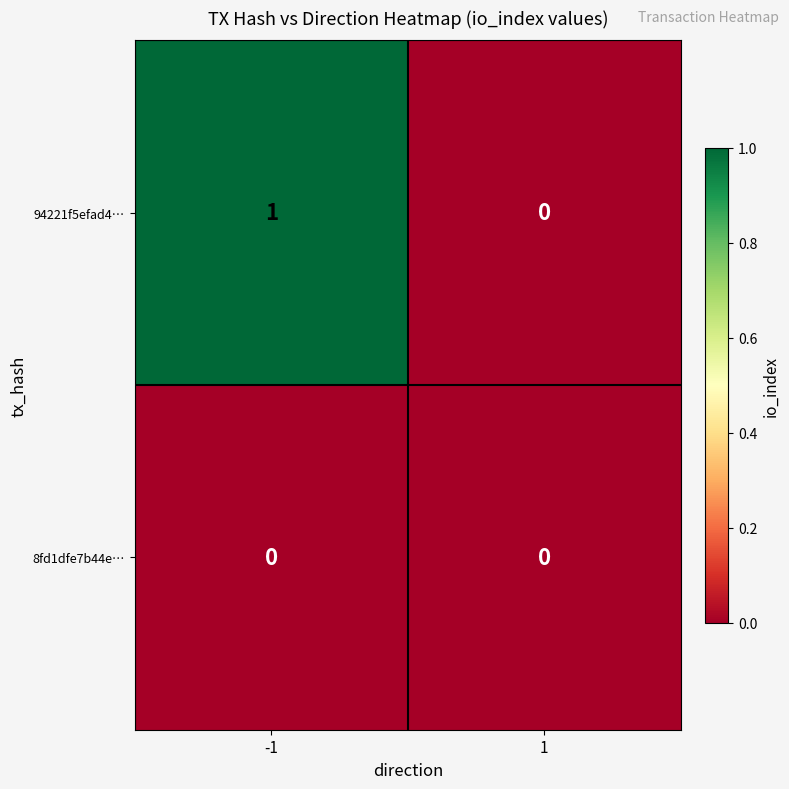

Reading left to right, list all the values displayed in this chart.

94221f5efad4…: 1	0
8fd1dfe7b44e…: 0	0